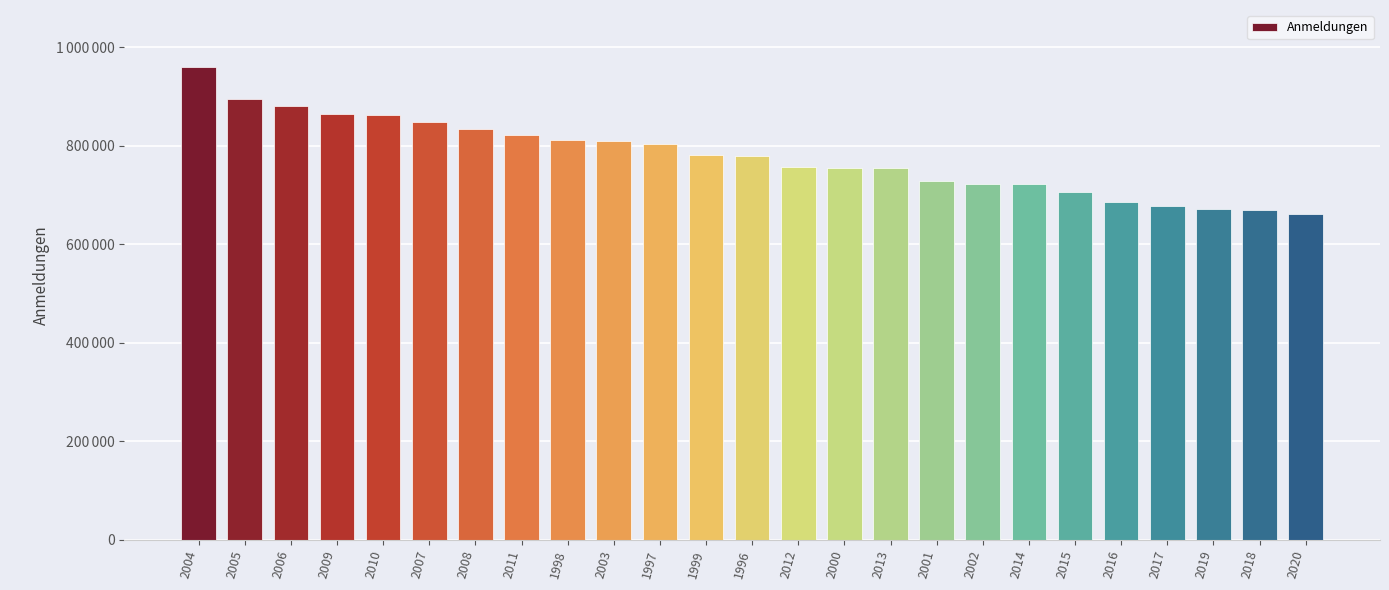

The chart shows a value of 895144 at 2005. True or false?

True